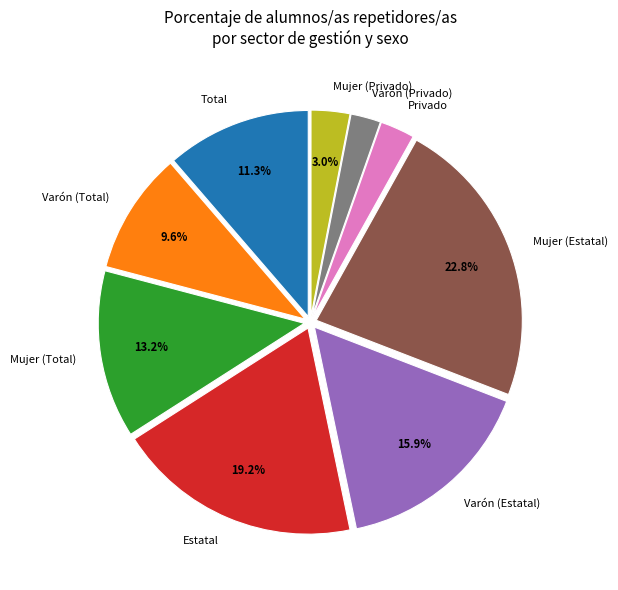

To the nearest percent, what is the average slice percentage?

11%